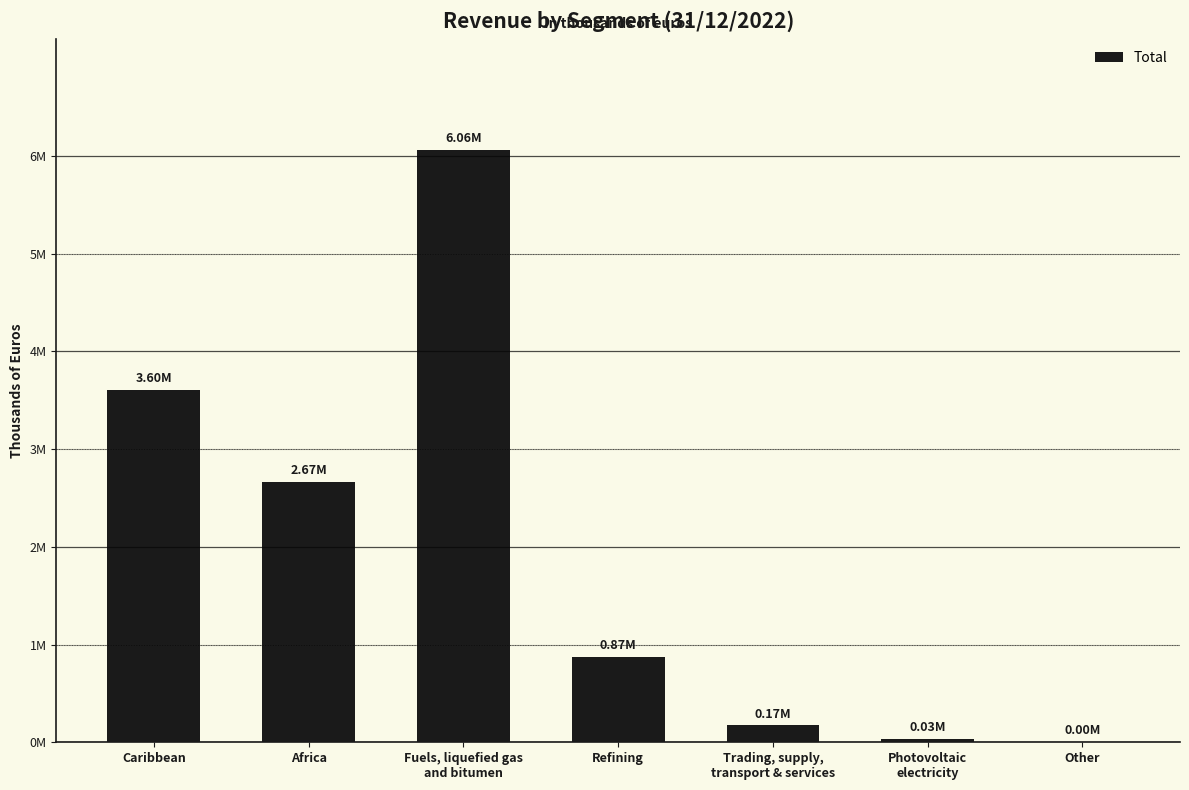

Reading left to right, list all the values displayed in this chart.

Caribbean=3601748	Africa=2667679	Fuels, liquefied gas
and bitumen=6060778	Refining=869358	Trading, supply,
transport & services=171900	Photovoltaic
electricity=32558	Other=134